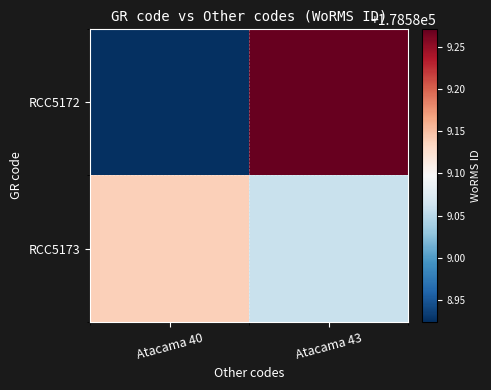

Between Atacama 40 and Atacama 43, which series saw the biggest shift?

RCC5172